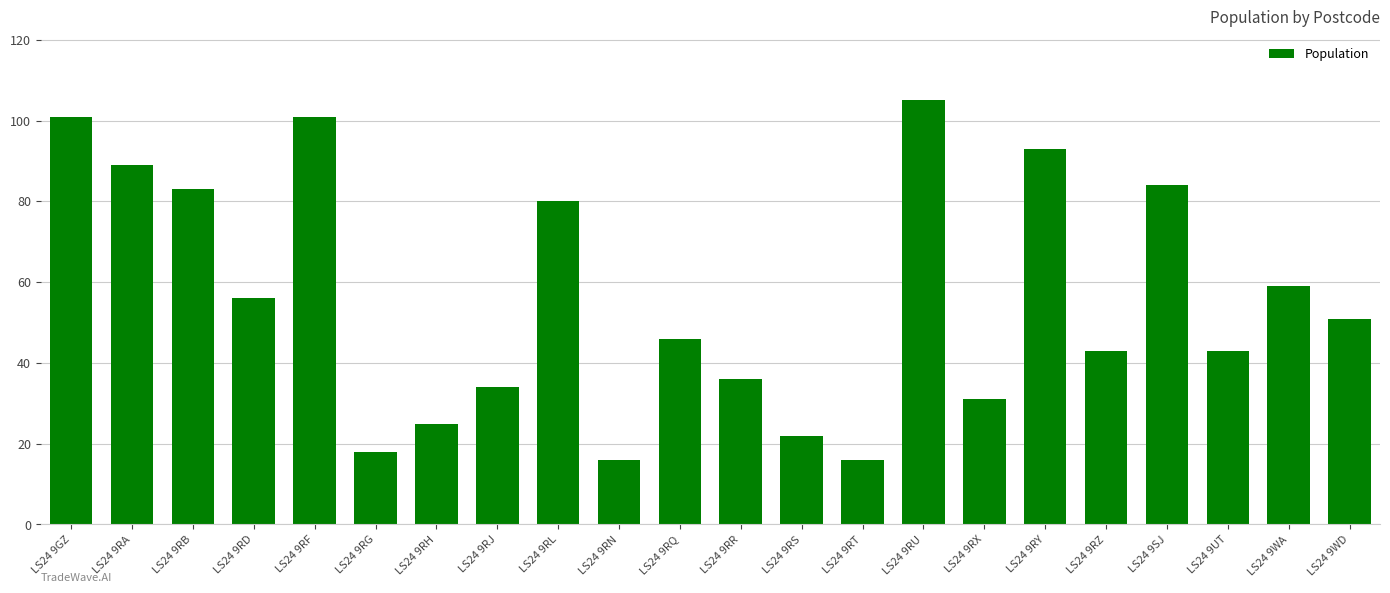

What is the value of the 20th bar from the left?

43